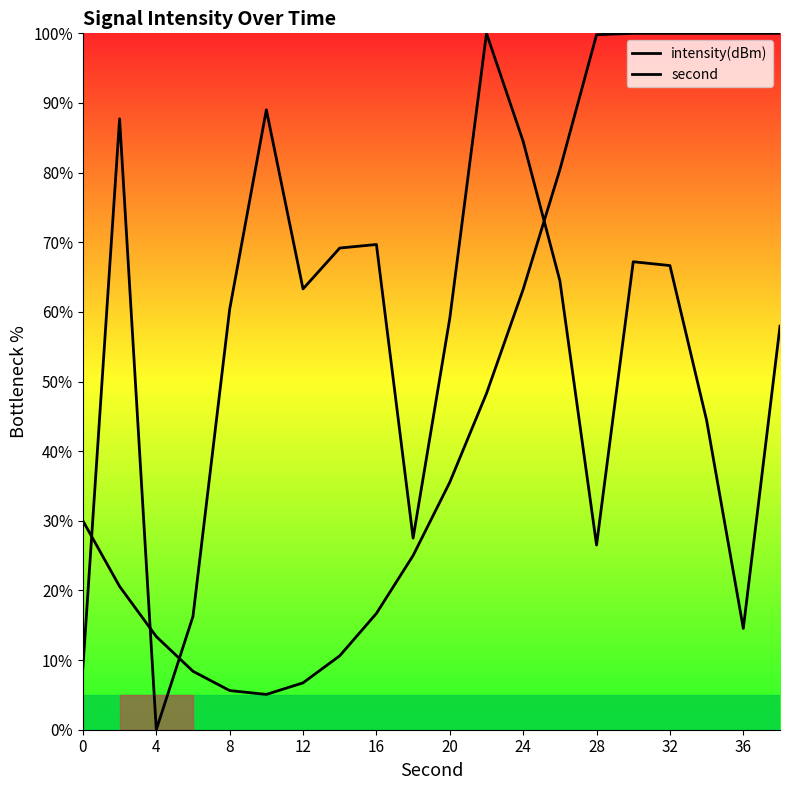

Between 0 and 36, which is larger?

36